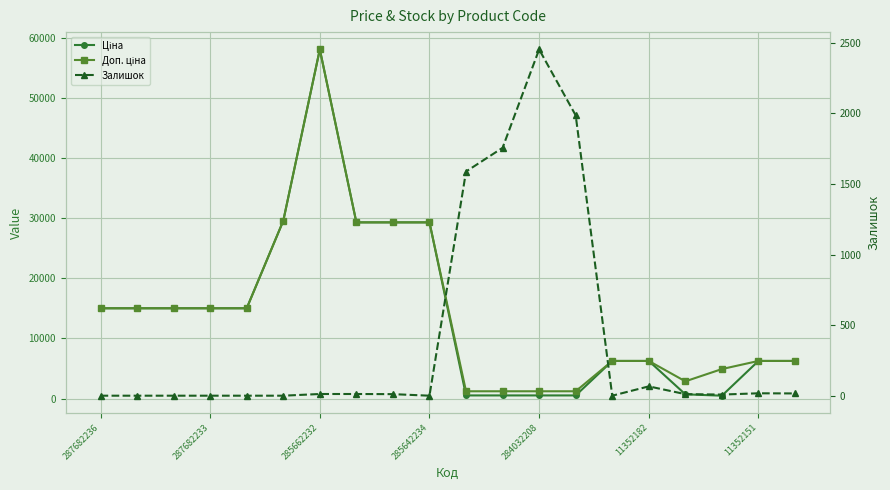

Between 11352182 and 13, which series saw the biggest shift?

Ціна